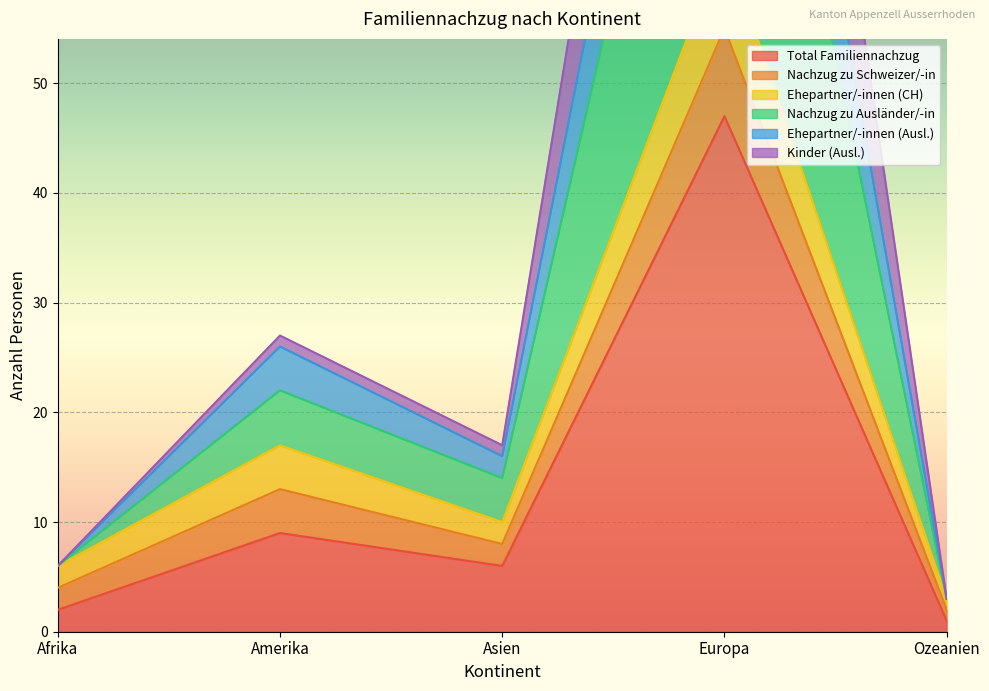

At which label is Ehepartner/-innen (Ausl.) closest to 33?

Amerika